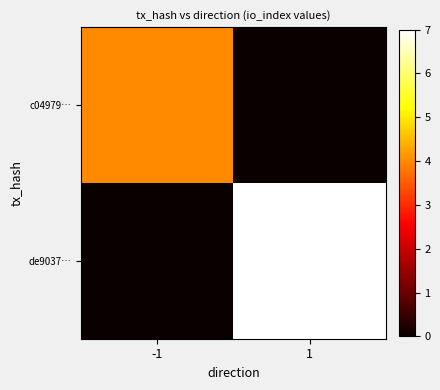

At which label does c04979… reach its minimum?

1